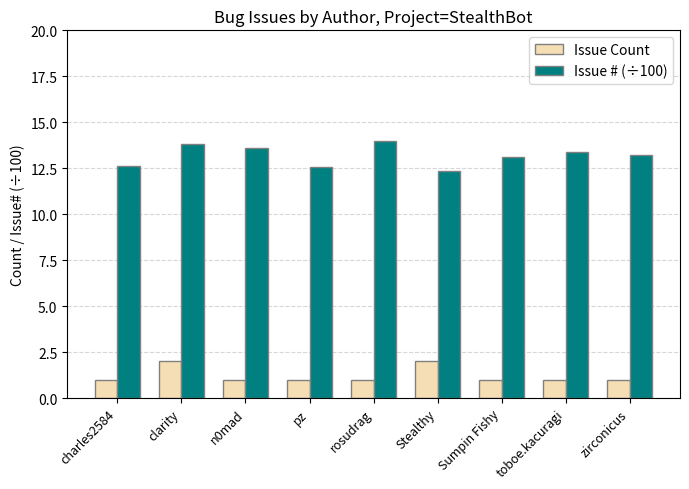

Is the value of Issue Count at n0mad greater than the value of Issue # (÷100) at n0mad?

No